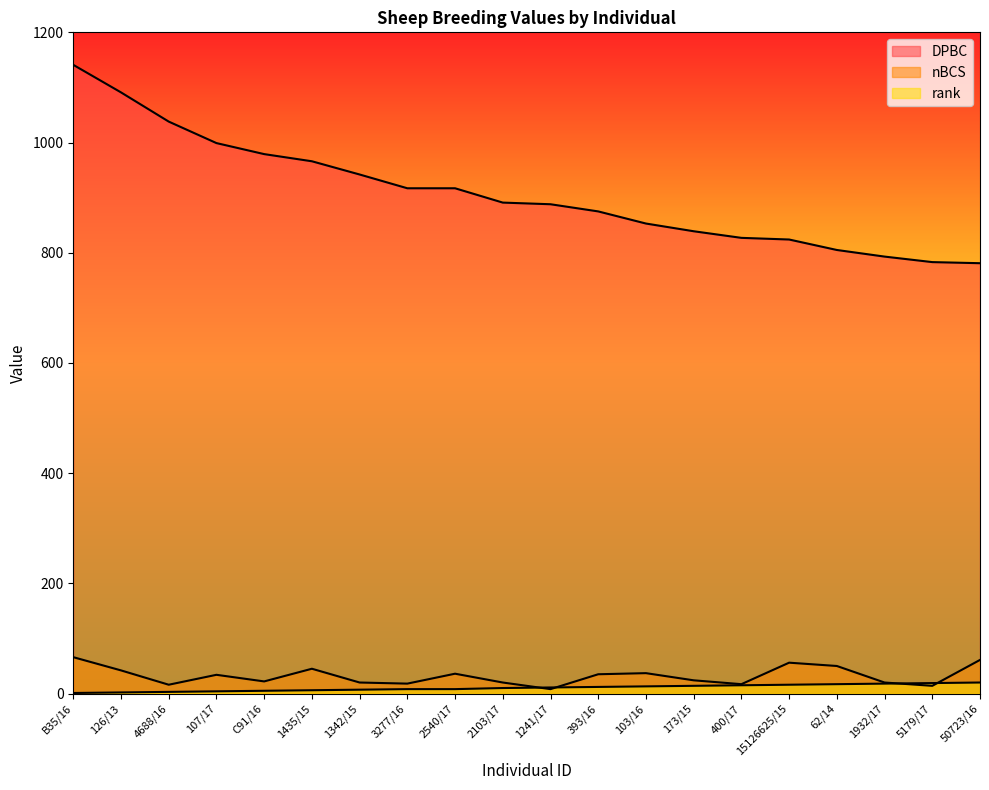

Is it true that DPBC equals 1435 at 1342/15?

False